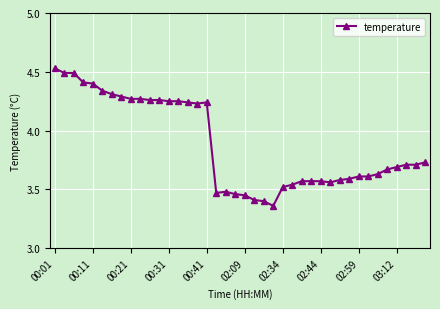

How many values are between 3 and 4?

23